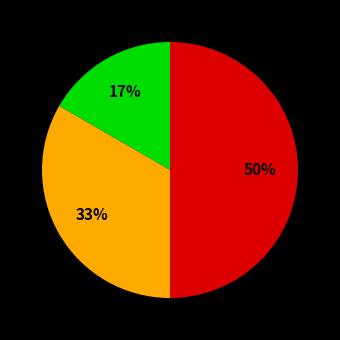

To the nearest percent, what is the difference between the largest and smallest slice percentages?

33%